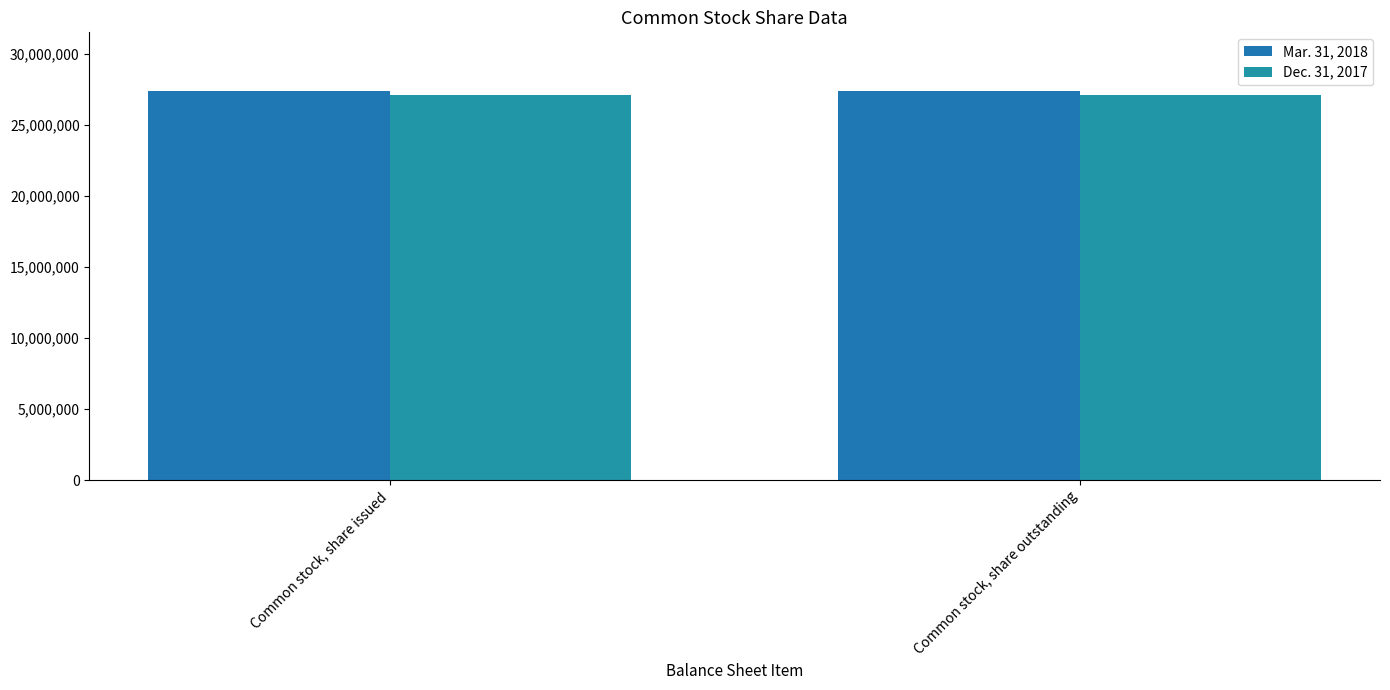

What is the label of the 1st bar from the right?

Common stock, share outstanding